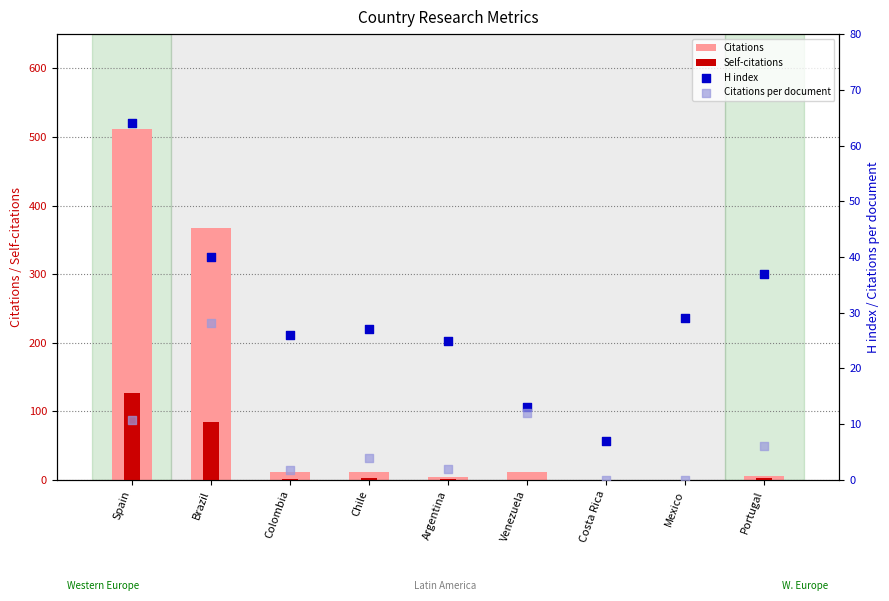

What are all the series names shown in the legend?

Citations, Self-citations, H index, Citations per document